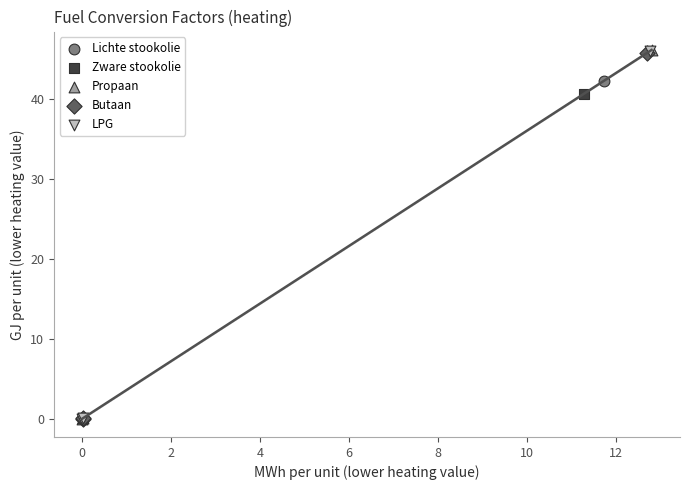

Which series has the largest Y range (max minus min)?

Propaan